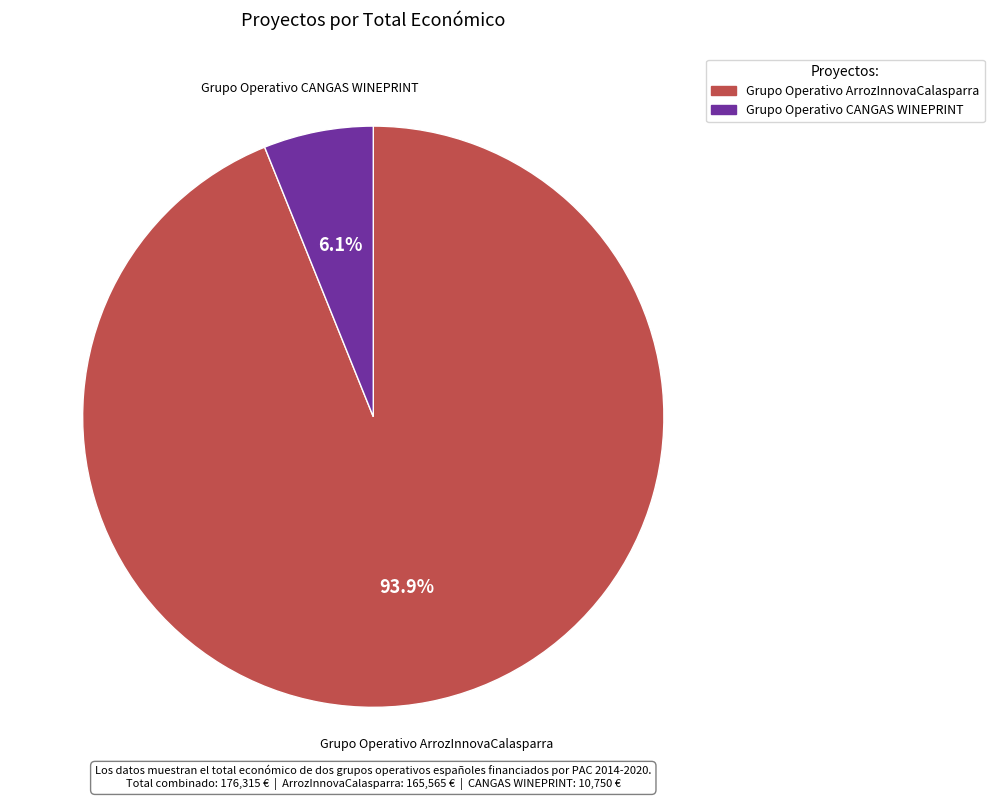

Is there a majority slice in this chart?

Yes